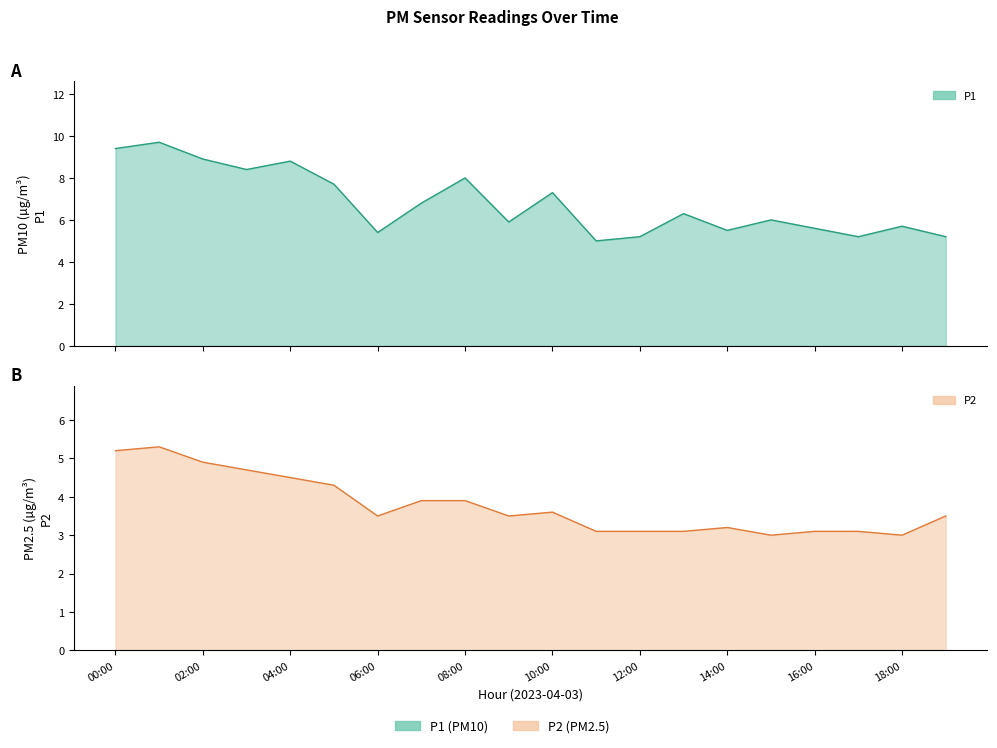

What are all the series names shown in the legend?

P1, P2